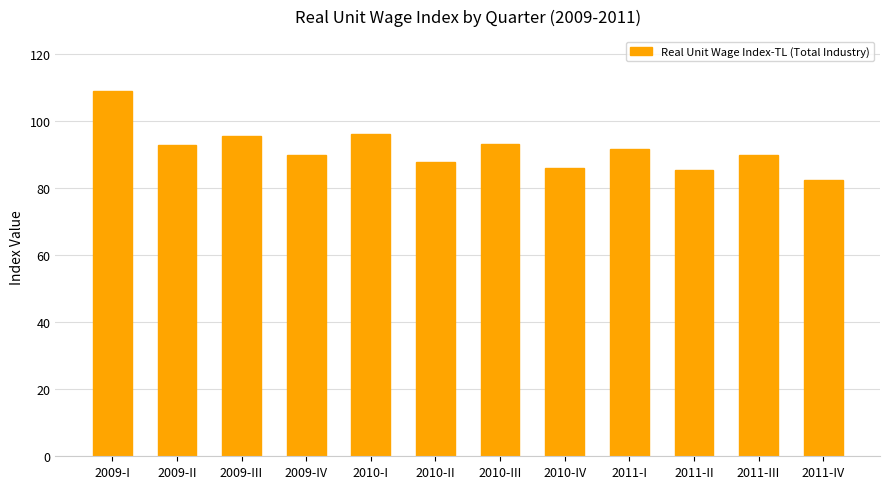

Which category has the lowest value across all series?

2011-IV